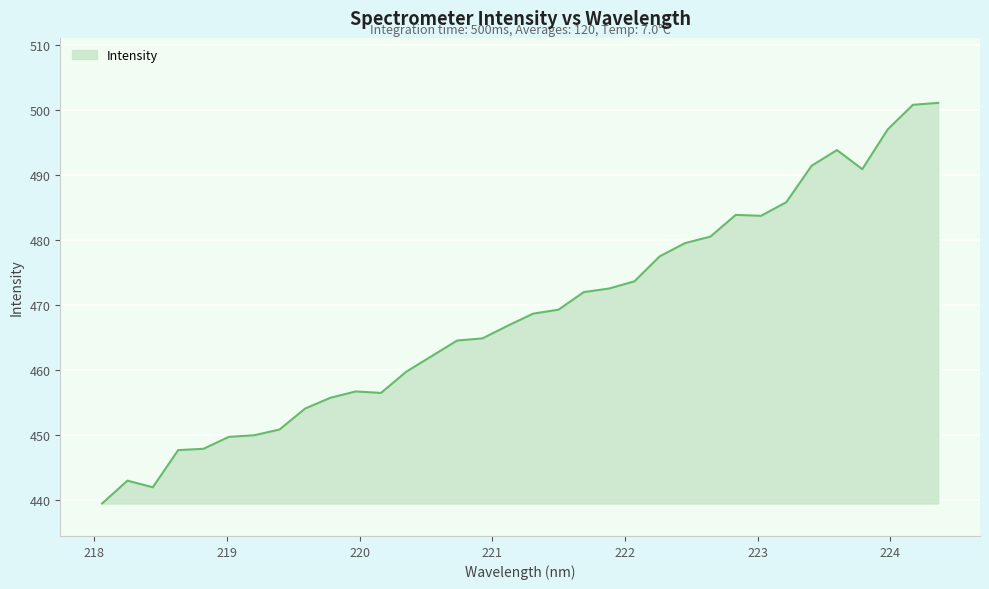

What is the minimum value shown in the chart?

439.5